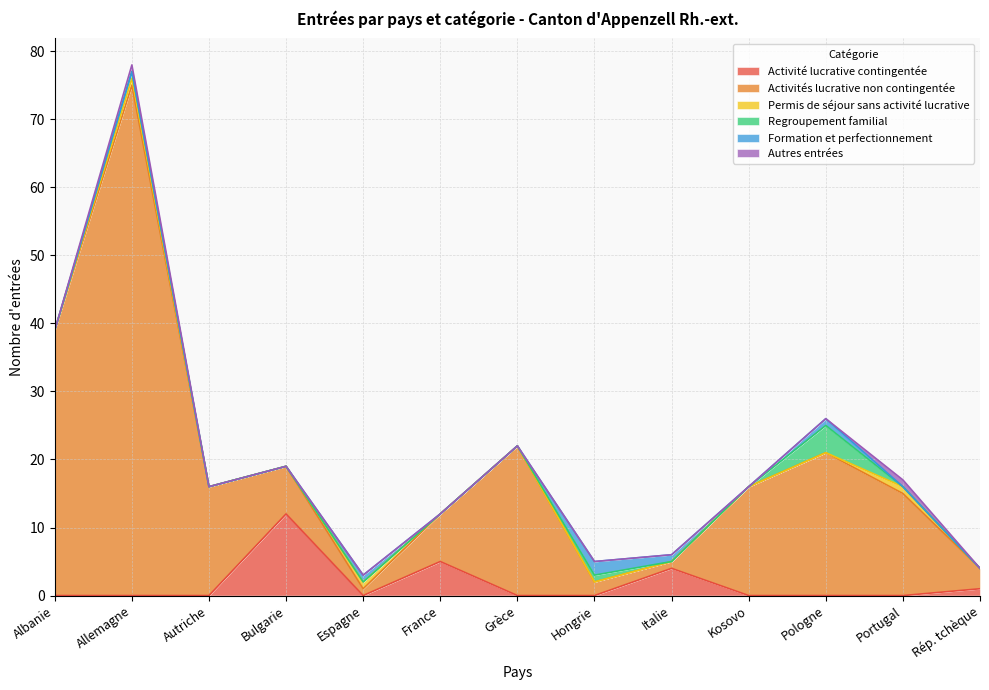

Between Italie and Hongrie, which is larger?

Italie